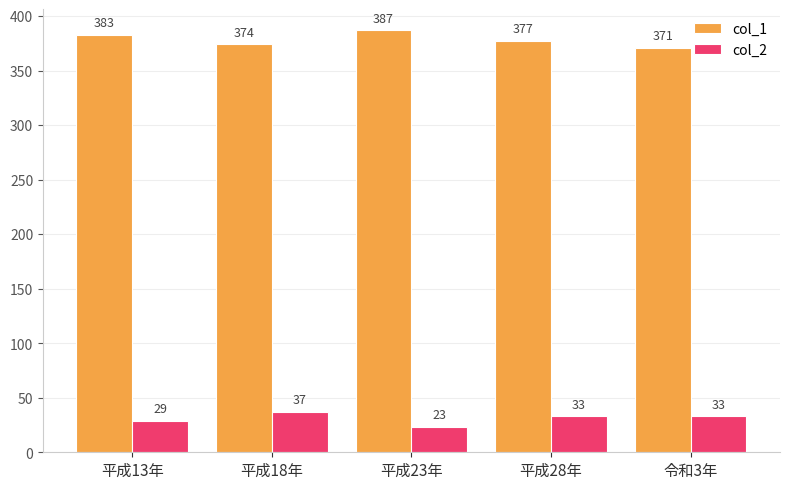

How many values in the col_1 series are below 377?

2